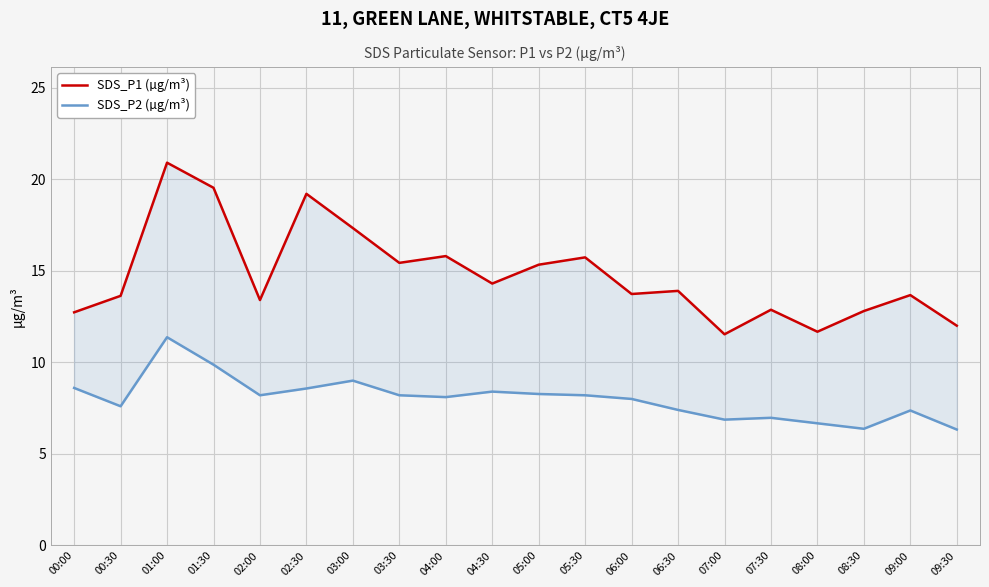

Between 01:30 and 02:00, which series saw the biggest shift?

SDS_P1 (µg/m³)